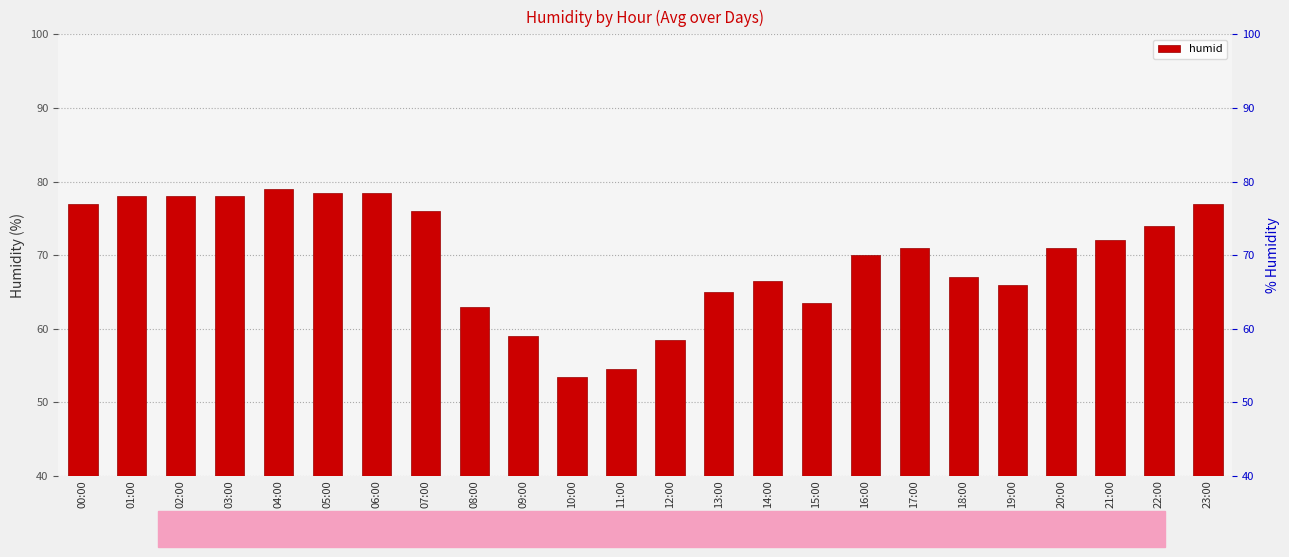

List the labels in order of value, smallest first.

10:00, 11:00, 12:00, 09:00, 08:00, 15:00, 13:00, 19:00, 14:00, 18:00, 16:00, 17:00, 20:00, 21:00, 22:00, 07:00, 00:00, 23:00, 01:00, 02:00, 03:00, 05:00, 06:00, 04:00